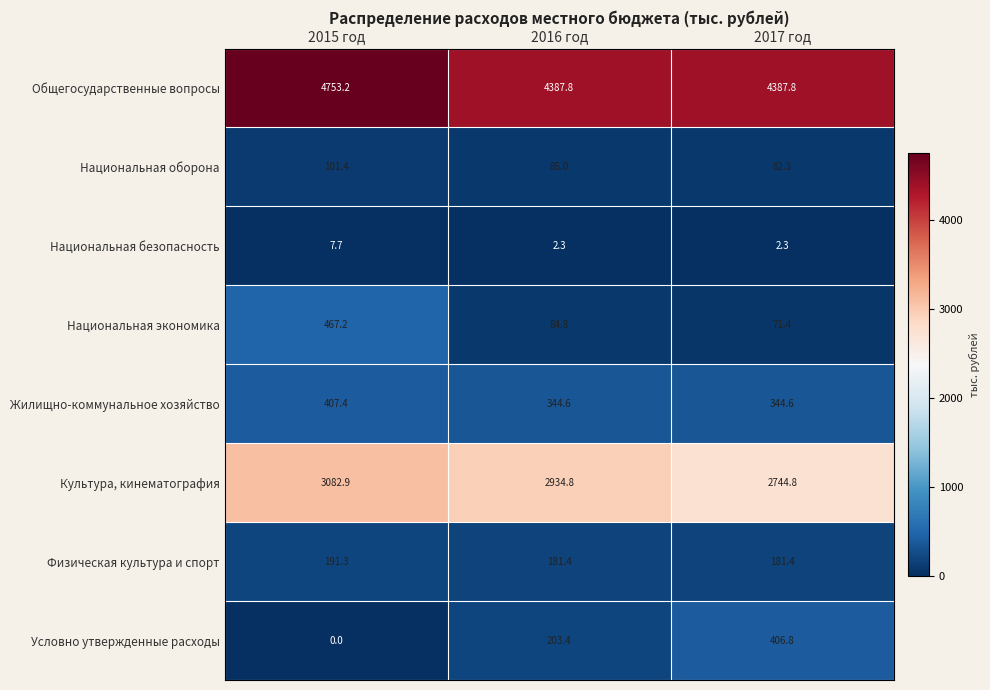

List the series in order of their peak value, lowest first.

Национальная безопасность, Национальная оборона, Физическая культура и спорт, Условно утвержденные расходы, Жилищно-коммунальное хозяйство, Национальная экономика, Культура, кинематография, Общегосударственные вопросы